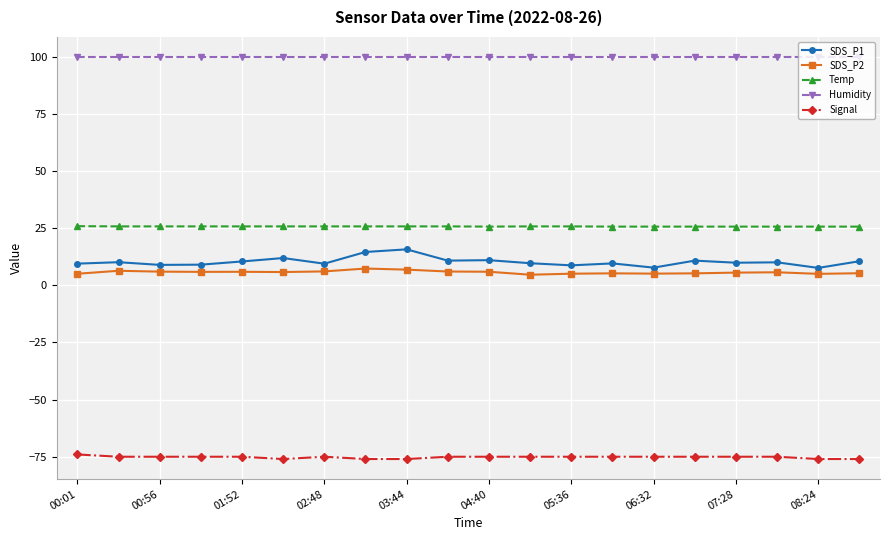

Rank the series by their maximum value, from lowest to highest.

Signal, SDS_P2, SDS_P1, Temp, Humidity